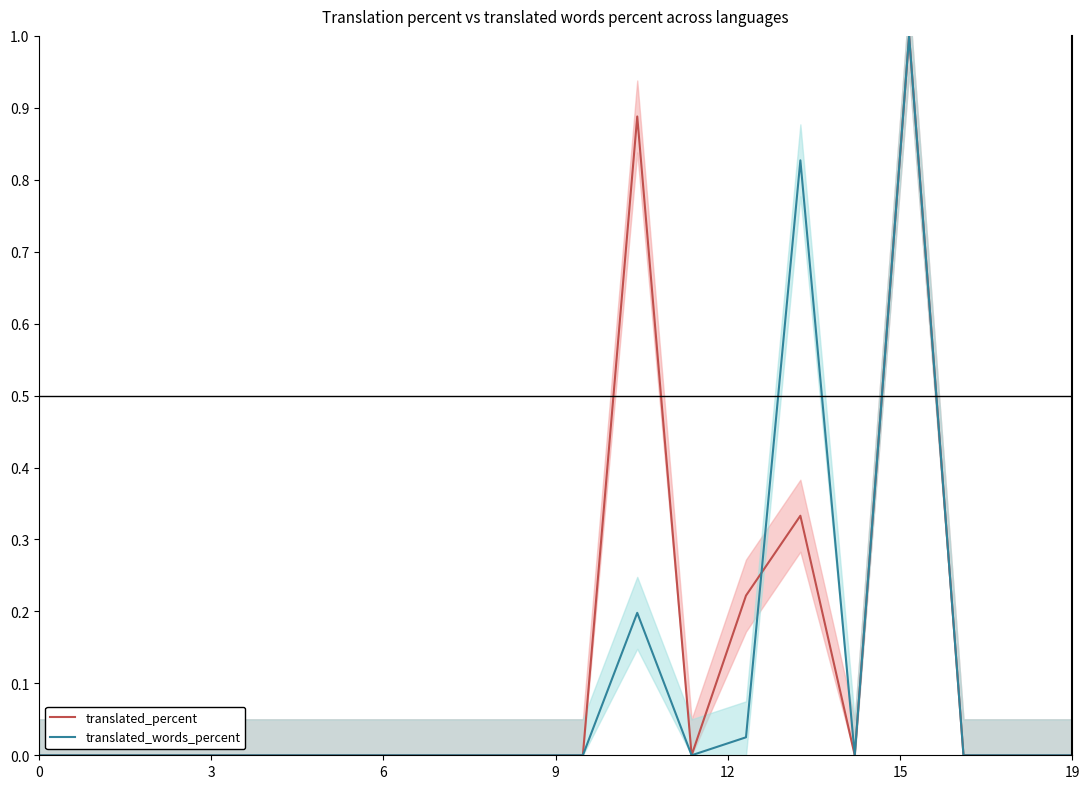

How many data points in translated_percent (center) are above 0?

4